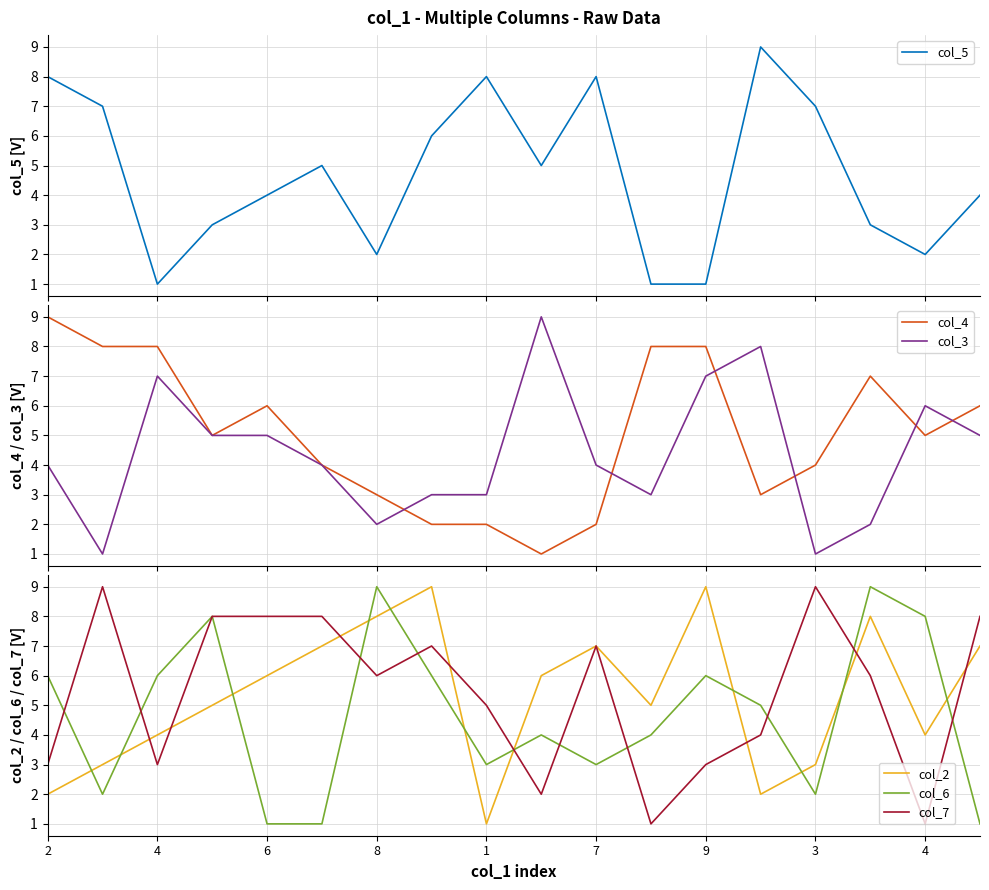

At 17, list the series in order from largest to smallest.

col_7, col_2, col_4, col_3, col_5, col_6